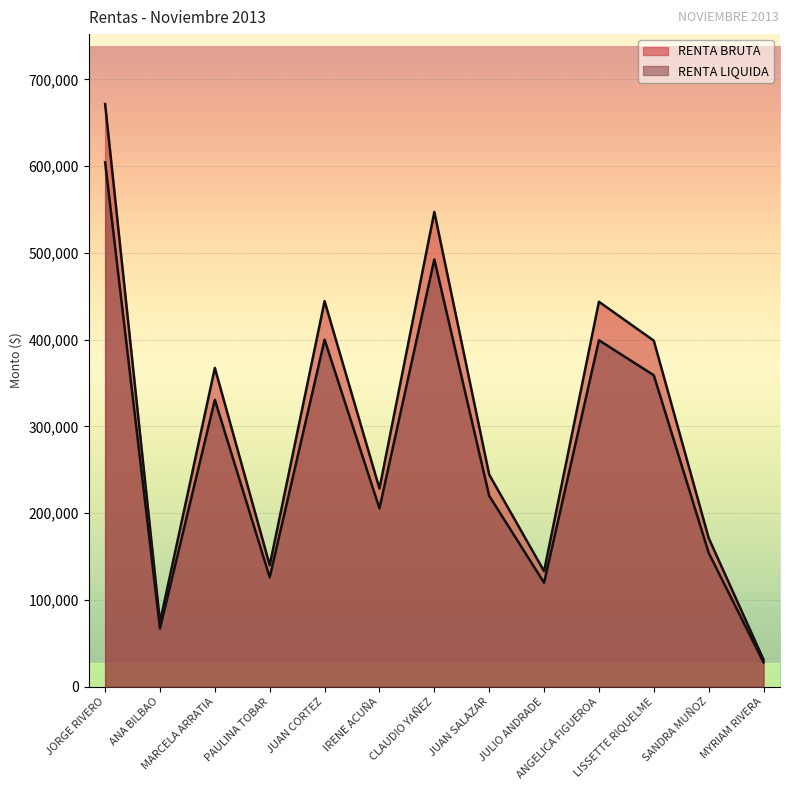

True or false: RENTA BRUTA and RENTA LIQUIDA cross at least once.

False